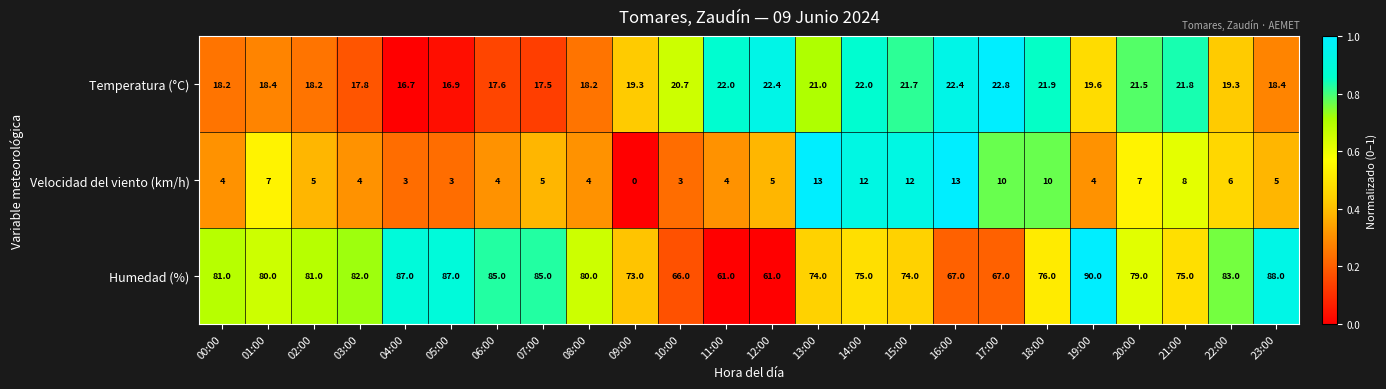

What is the greatest value displayed?

90.0